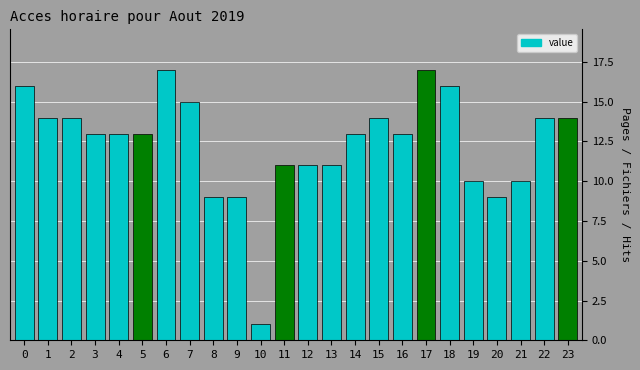

Reading left to right, transcribe all the data shown in this chart.

16	14	14	13	13	13	17	15	9	9	1	11	11	11	13	14	13	17	16	10	9	10	14	14